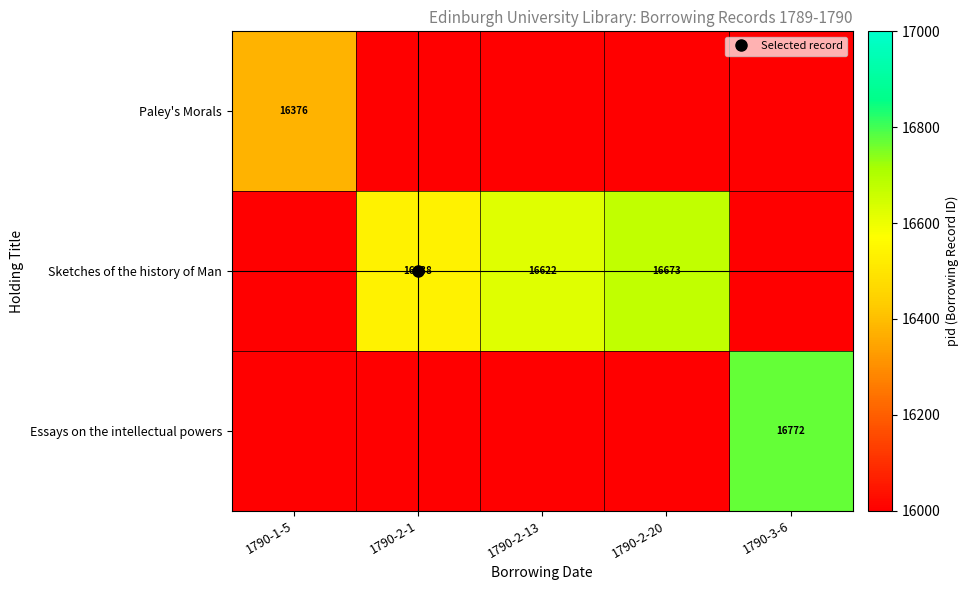

Is the value of Paley's Morals at 1790-2-13 greater than the value of Essays on the intellectual powers at 1790-2-13?

No